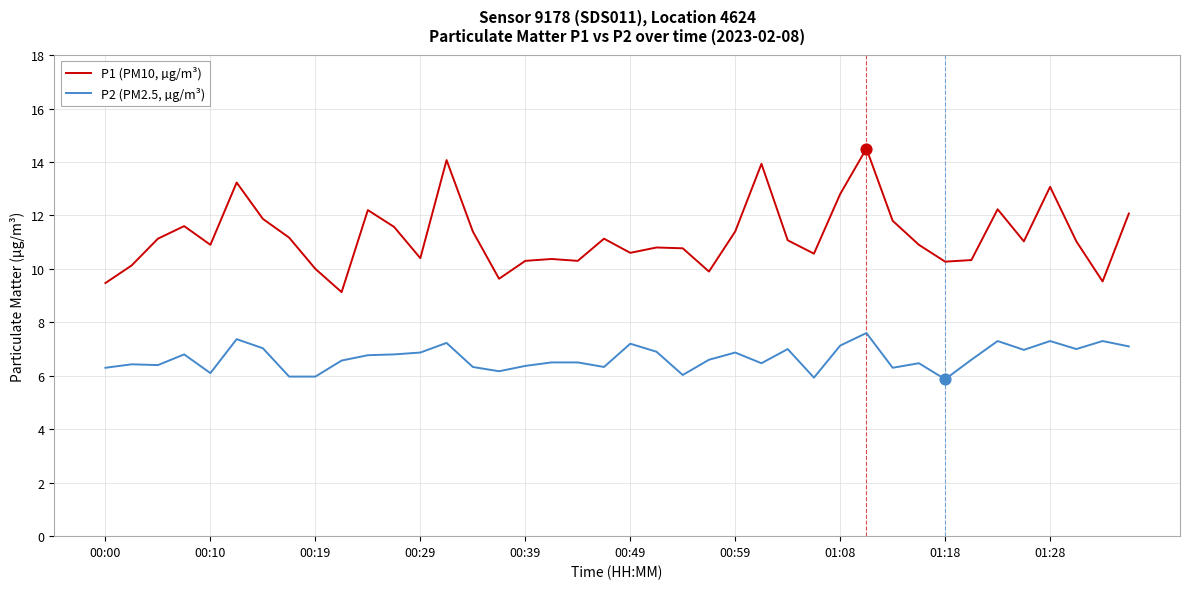

What are all the series names shown in the legend?

P1 (PM10, µg/m³), P2 (PM2.5, µg/m³)